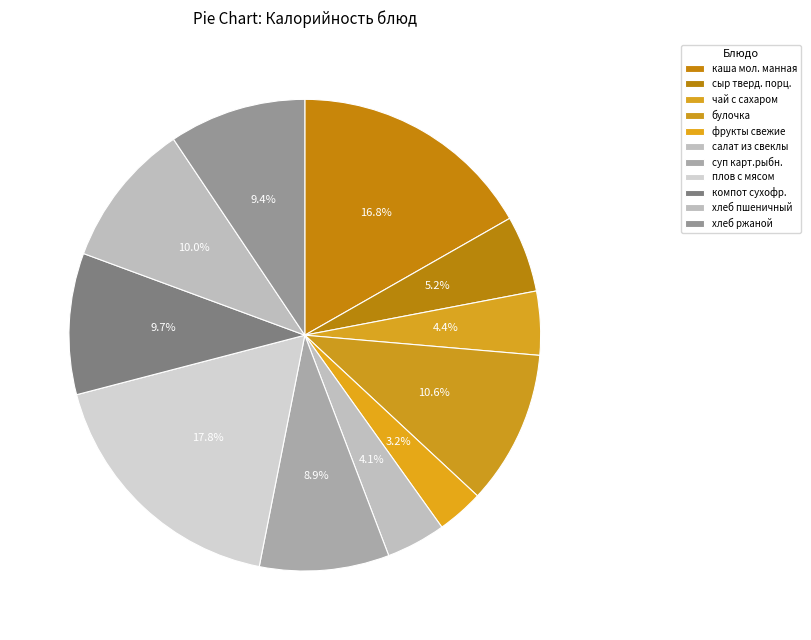

Count the number of slices in the pie.

11